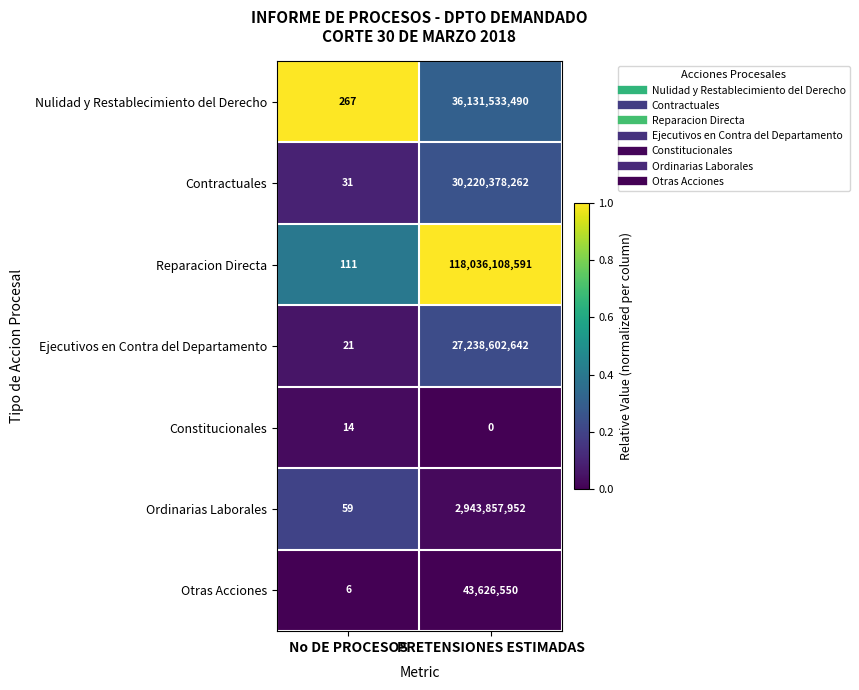

At which category is the sum across all series the highest?

PRETENSIONES ESTIMADAS